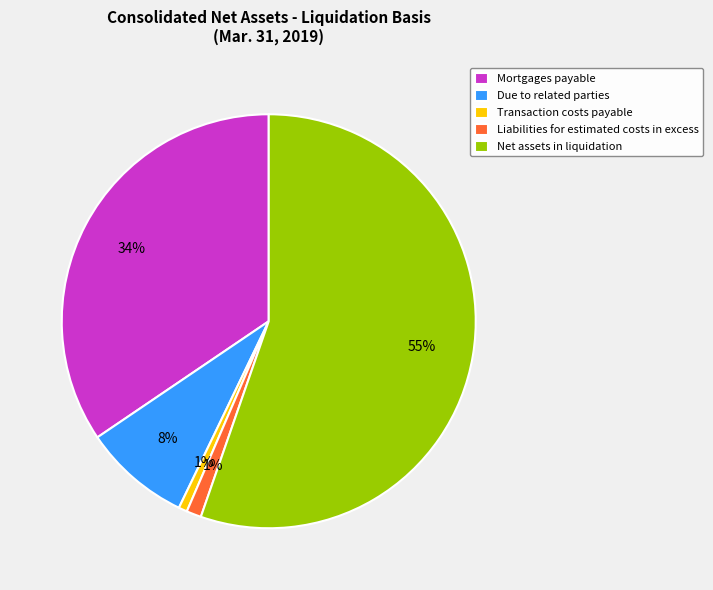

To the nearest percent, what is the difference between the Due to related parties and Net assets in liquidation slice percentages?

47%